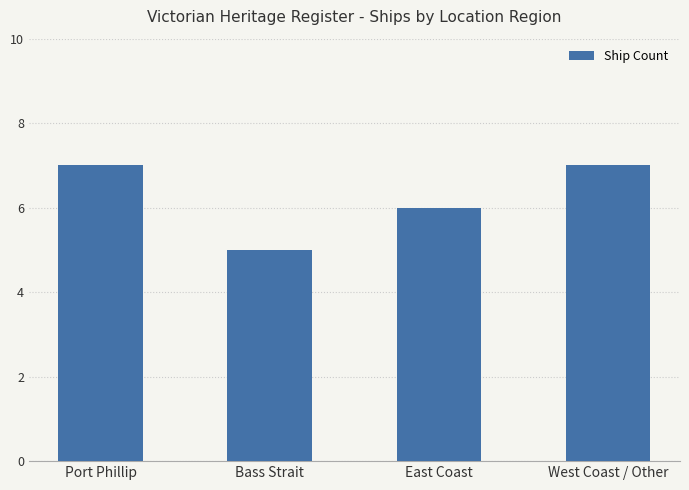

What is the label of the 1st bar from the right?

West Coast / Other